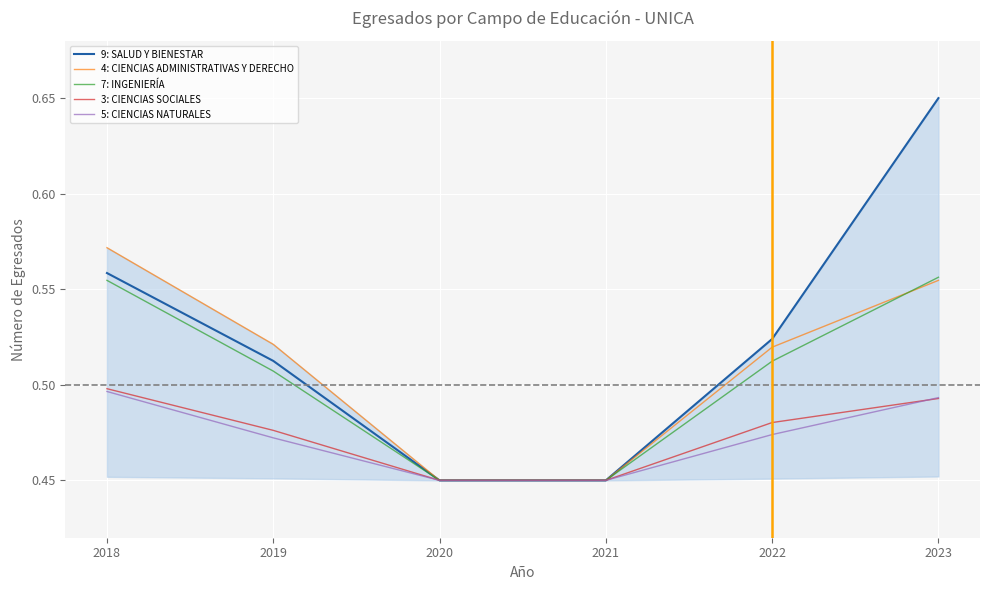

What is the average value of the 4: CIENCIAS ADMINISTRATIVAS Y DERECHO series?

0.5